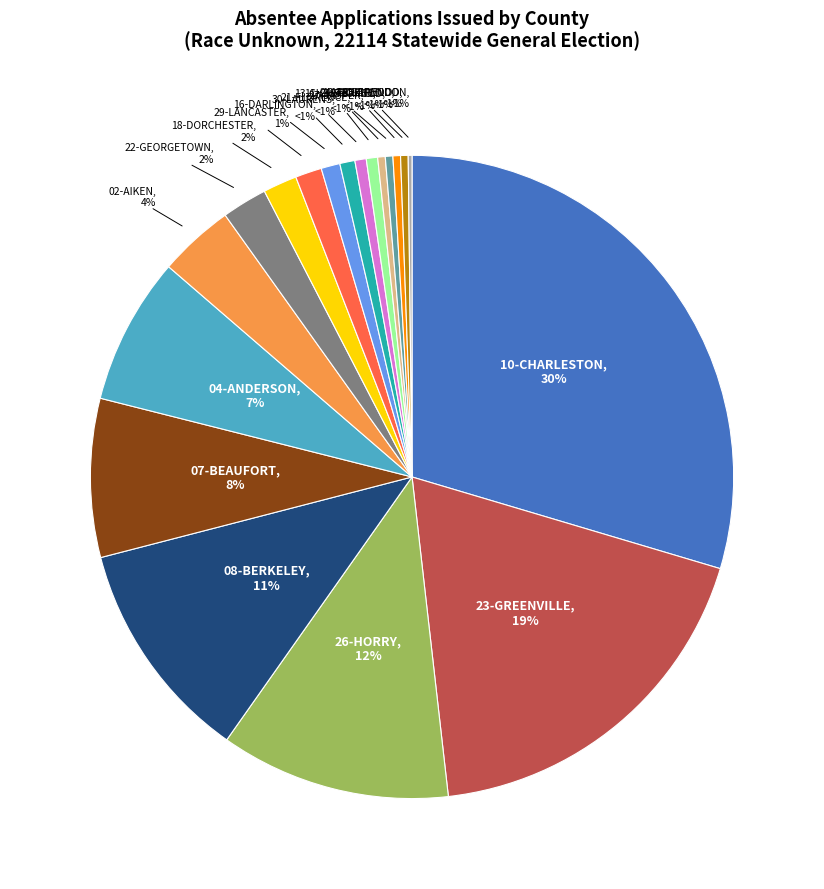

Rank the categories by value from highest to lowest.

10-CHARLESTON, 23-GREENVILLE, 26-HORRY, 08-BERKELEY, 07-BEAUFORT, 04-ANDERSON, 02-AIKEN, 22-GEORGETOWN, 18-DORCHESTER, 29-LANCASTER, 16-DARLINGTON, 30-LAURENS, 21-FLORENCE, 27-JASPER, 11-CHEROKEE, 13-CHESTERFIELD, 19-EDGEFIELD, 24-GREENWOOD, 14-CLARENDON